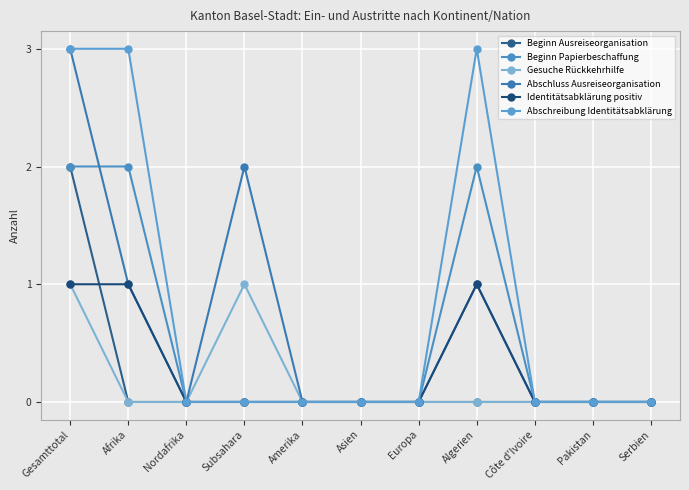

How many series are shown in this chart?

6